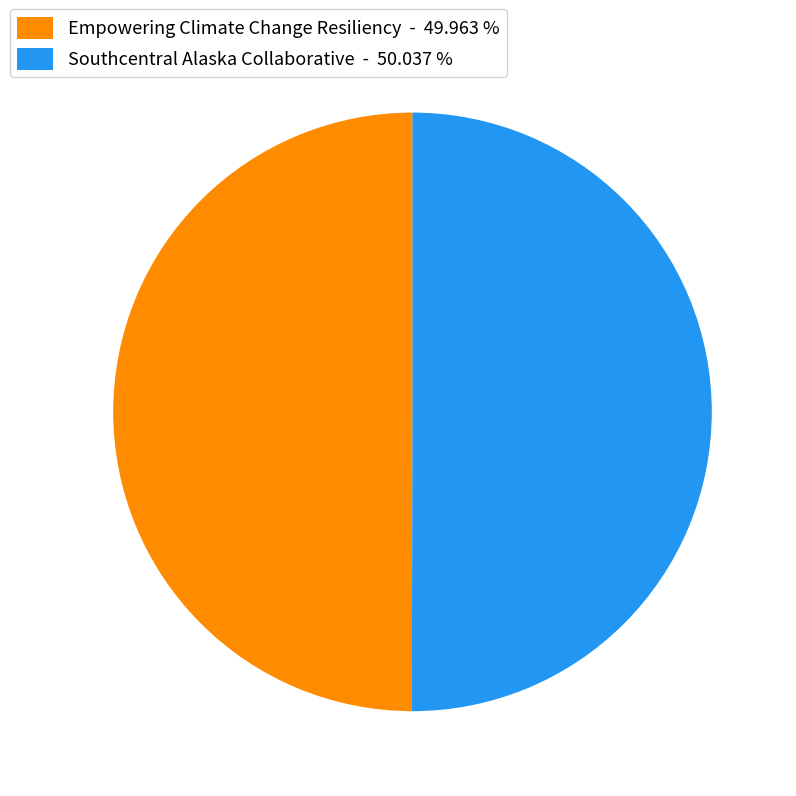

Is it true that Southcentral Alaska Collaborative is 64% of the pie?

False